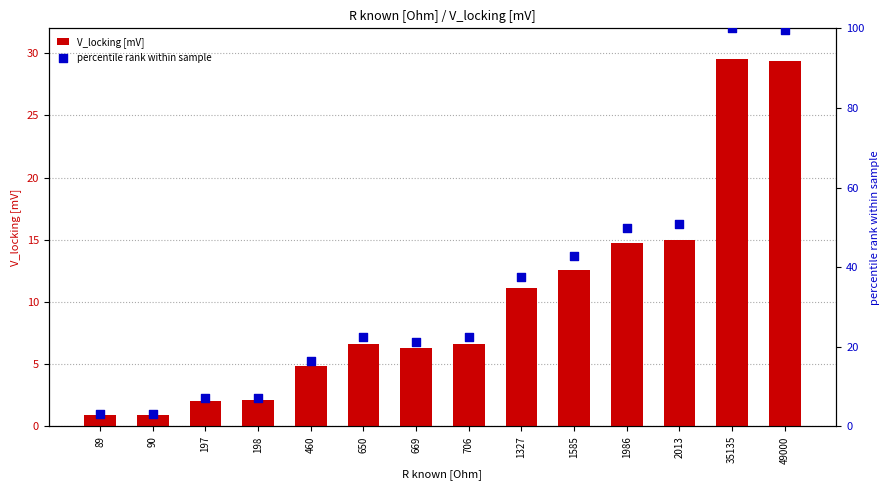

Which series contains the lowest Y value?

V_locking [mV]